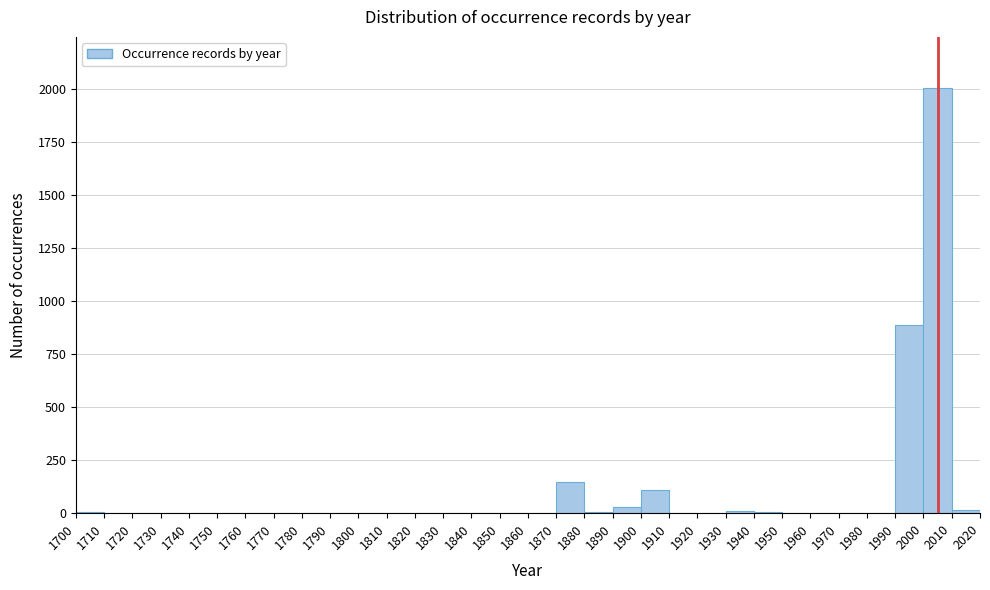

Reading left to right, list every bar in this chart as the range it spans on the x-axis followed by its height. The values are not printed on the chart, so give them approximately, as read against the axis.

1700 to 1710: under 50
1710 to 1720: 0
1720 to 1730: 0
1730 to 1740: 0
1740 to 1750: 0
1750 to 1760: 0
1760 to 1770: 0
1770 to 1780: 0
1780 to 1790: 0
1790 to 1800: 0
1800 to 1810: 0
1810 to 1820: 0
1820 to 1830: 0
1830 to 1840: 0
1840 to 1850: 0
1850 to 1860: 0
1860 to 1870: 0
1870 to 1880: 150
1880 to 1890: under 50
1890 to 1900: under 50
1900 to 1910: 100
1910 to 1920: under 50
1920 to 1930: 0
1930 to 1940: under 50
1940 to 1950: under 50
1950 to 1960: 0
1960 to 1970: 0
1970 to 1980: 0
1980 to 1990: 0
1990 to 2000: 900
2000 to 2010: 2000
2010 to 2020: under 50